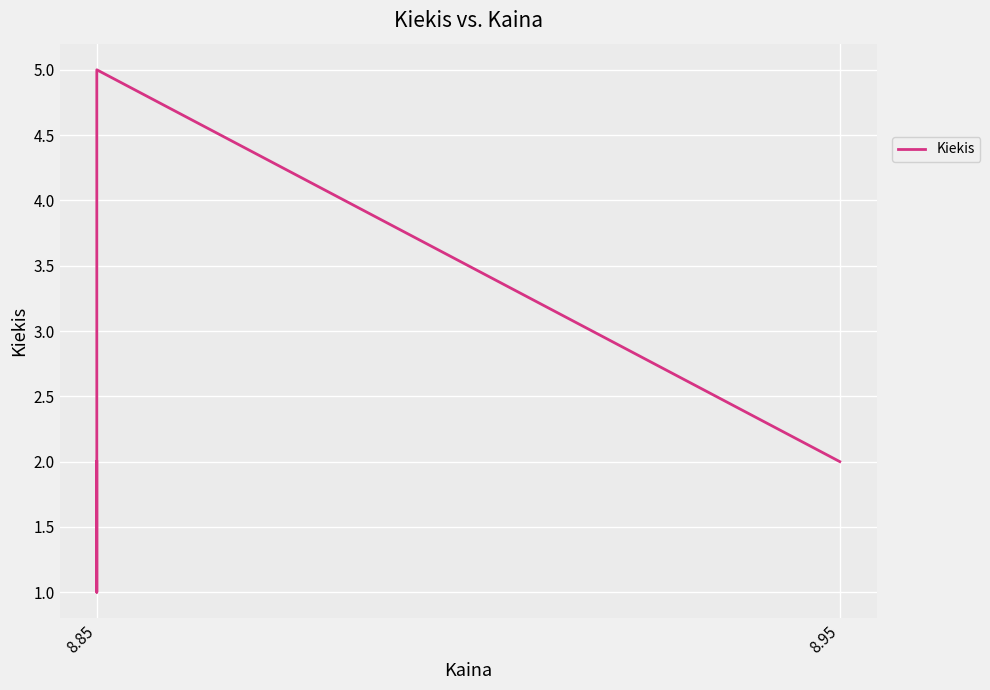

The value at 8.85 is 1. True or false?

False